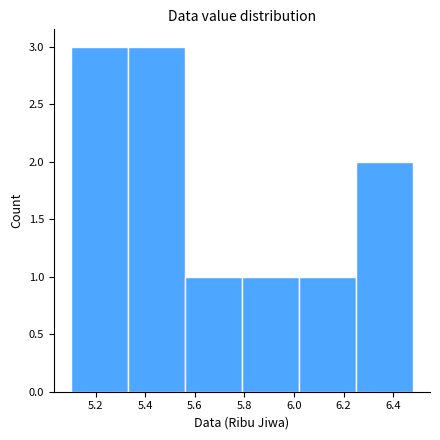

Reading left to right, list every bar in this chart as the range it spans on the x-axis followed by its height. Neither the bar edges nor the heights are printed on the chart, so give them approximately, as read against the axes.

5.10 to 5.33: 3
5.33 to 5.56: 3
5.56 to 5.79: 1
5.79 to 6.02: 1
6.02 to 6.25: 1
6.25 to 6.48: 2